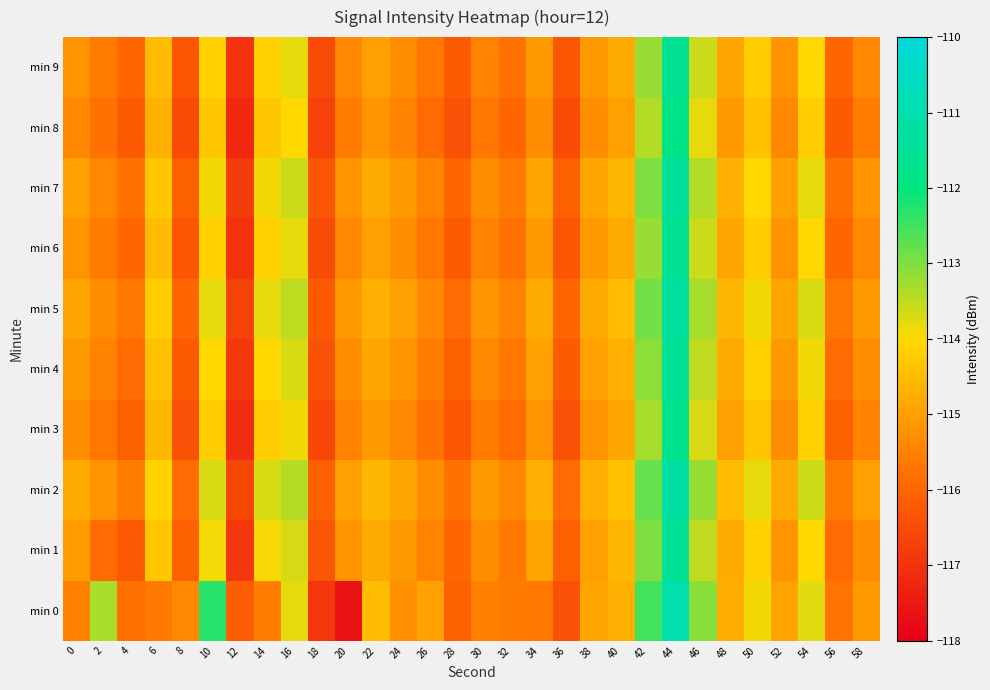

How many distinct data groups are displayed?

10